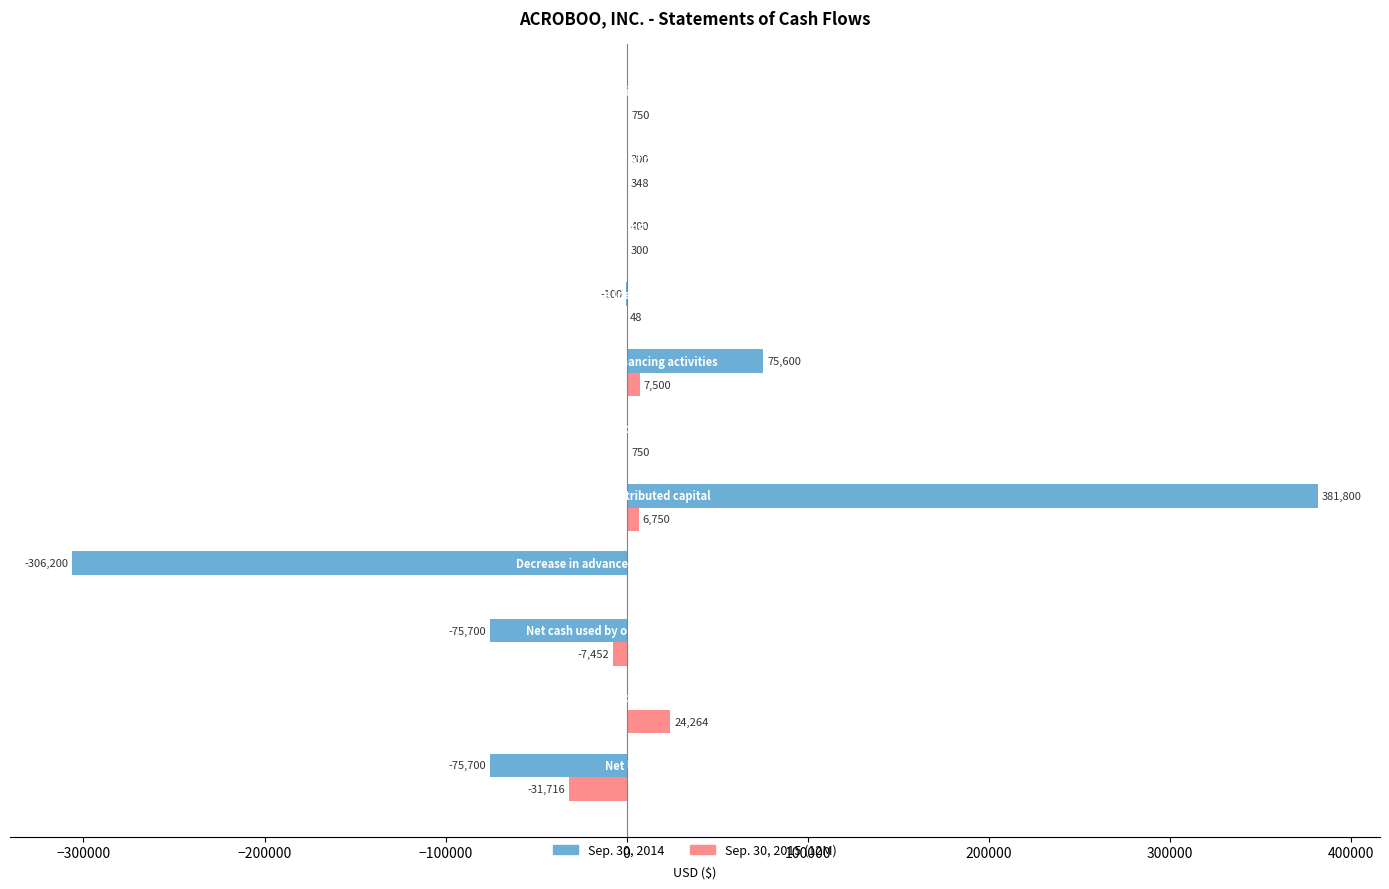

What are all the series names shown in the legend?

Sep. 30, 2014, Sep. 30, 2015 (12M)